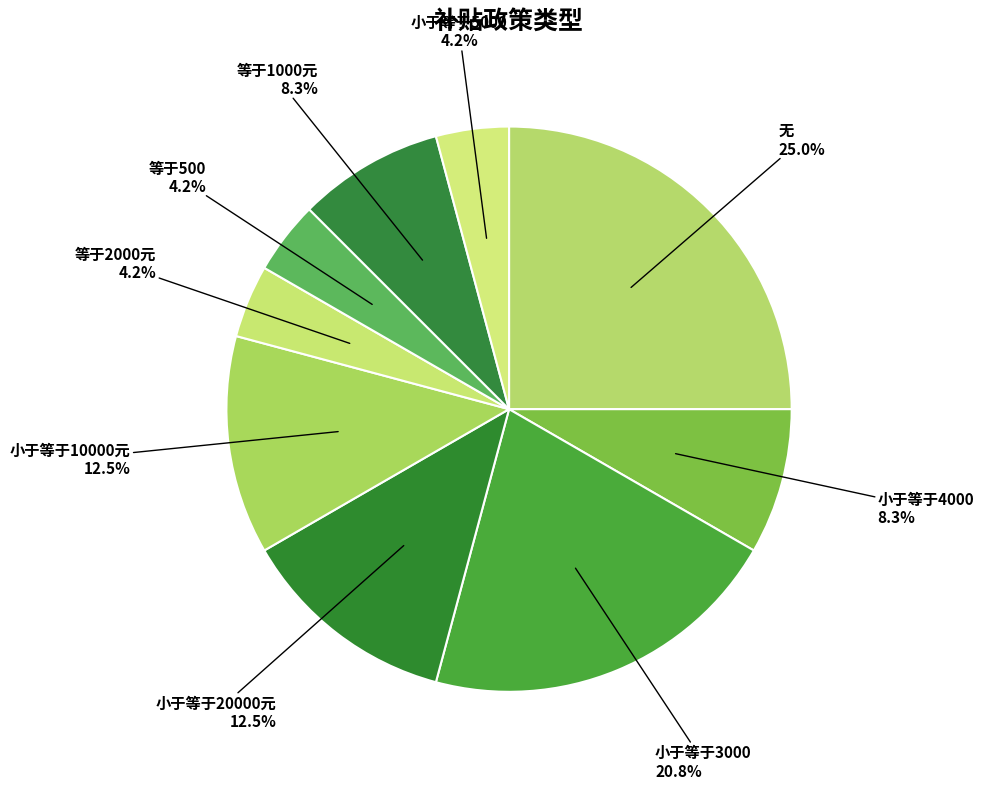

Does 小于等于20000元 represent more than half of the total?

No